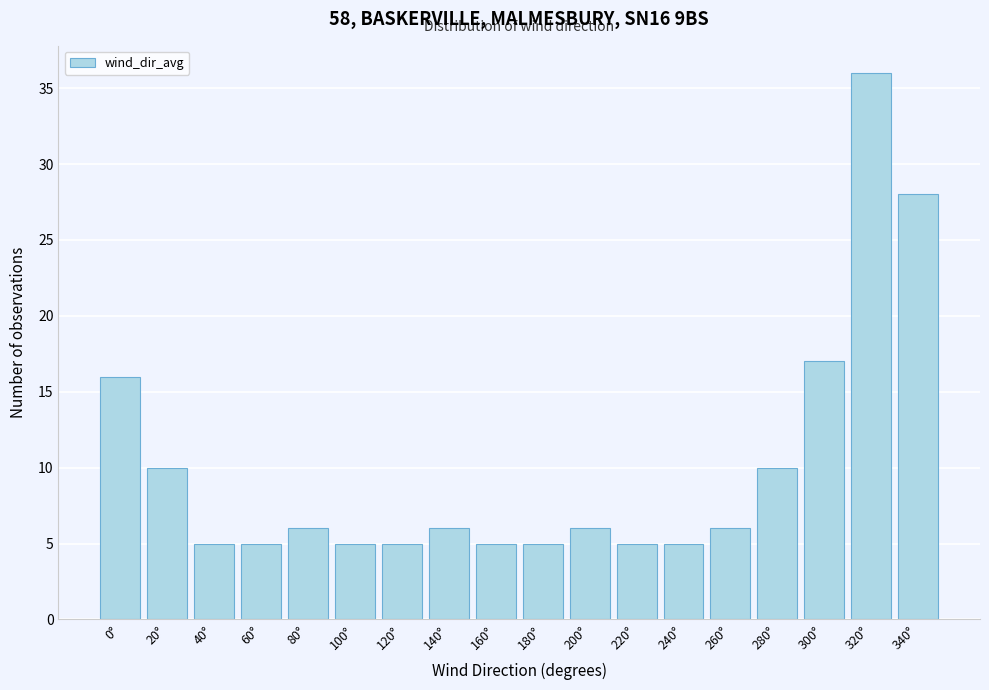

Reading left to right, list all the values displayed in this chart.

0°=16	20°=10	40°=5	60°=5	80°=6	100°=5	120°=5	140°=6	160°=5	180°=5	200°=6	220°=5	240°=5	260°=6	280°=10	300°=17	320°=36	340°=28